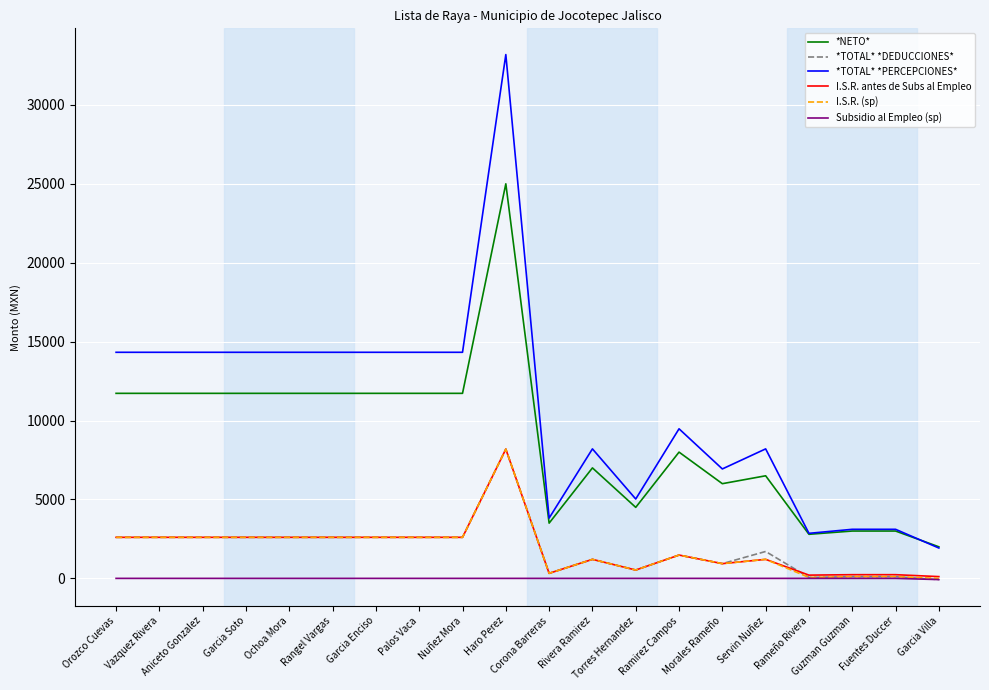

True or false: I.S.R. antes de Subs al Empleo and *TOTAL* *PERCEPCIONES* cross at least once.

False